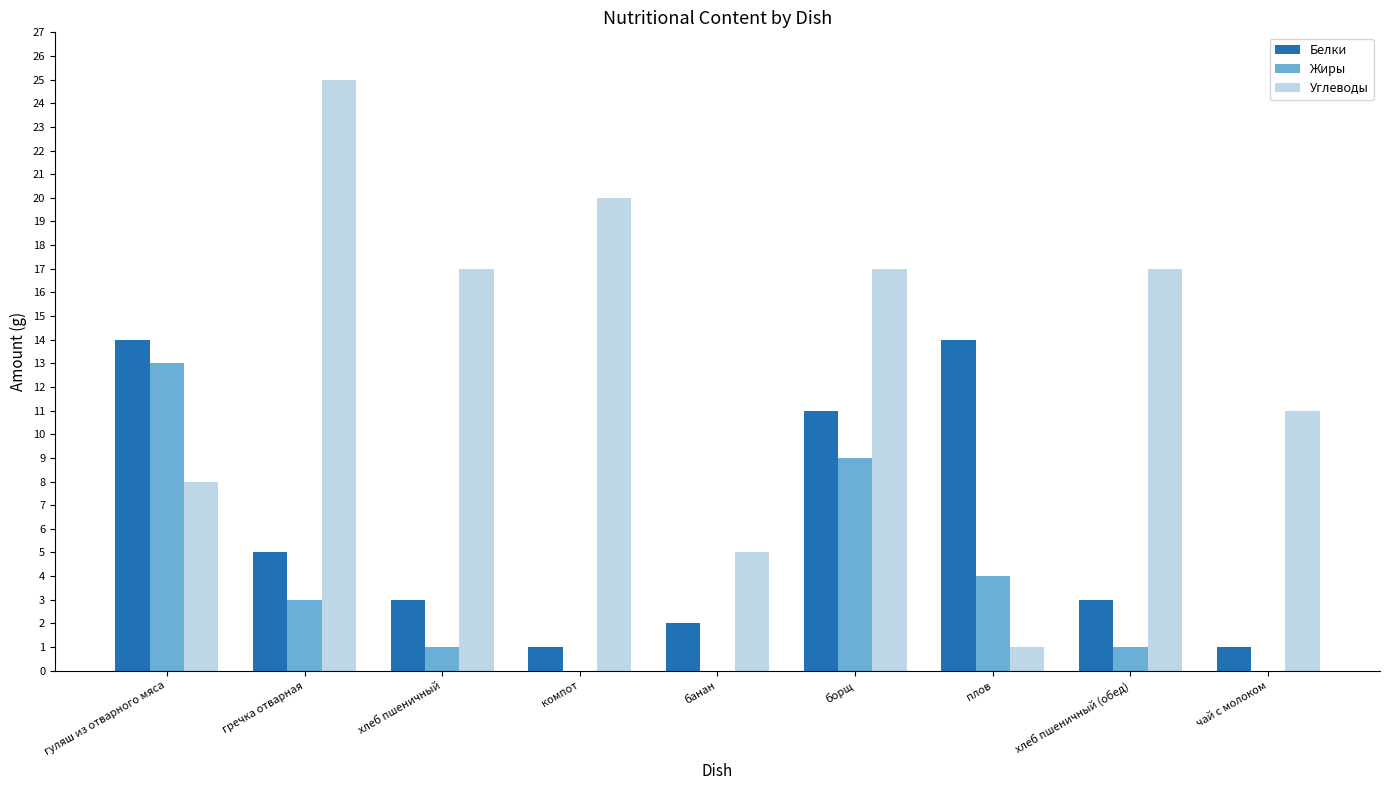

At which category is the sum across all series the highest?

борщ